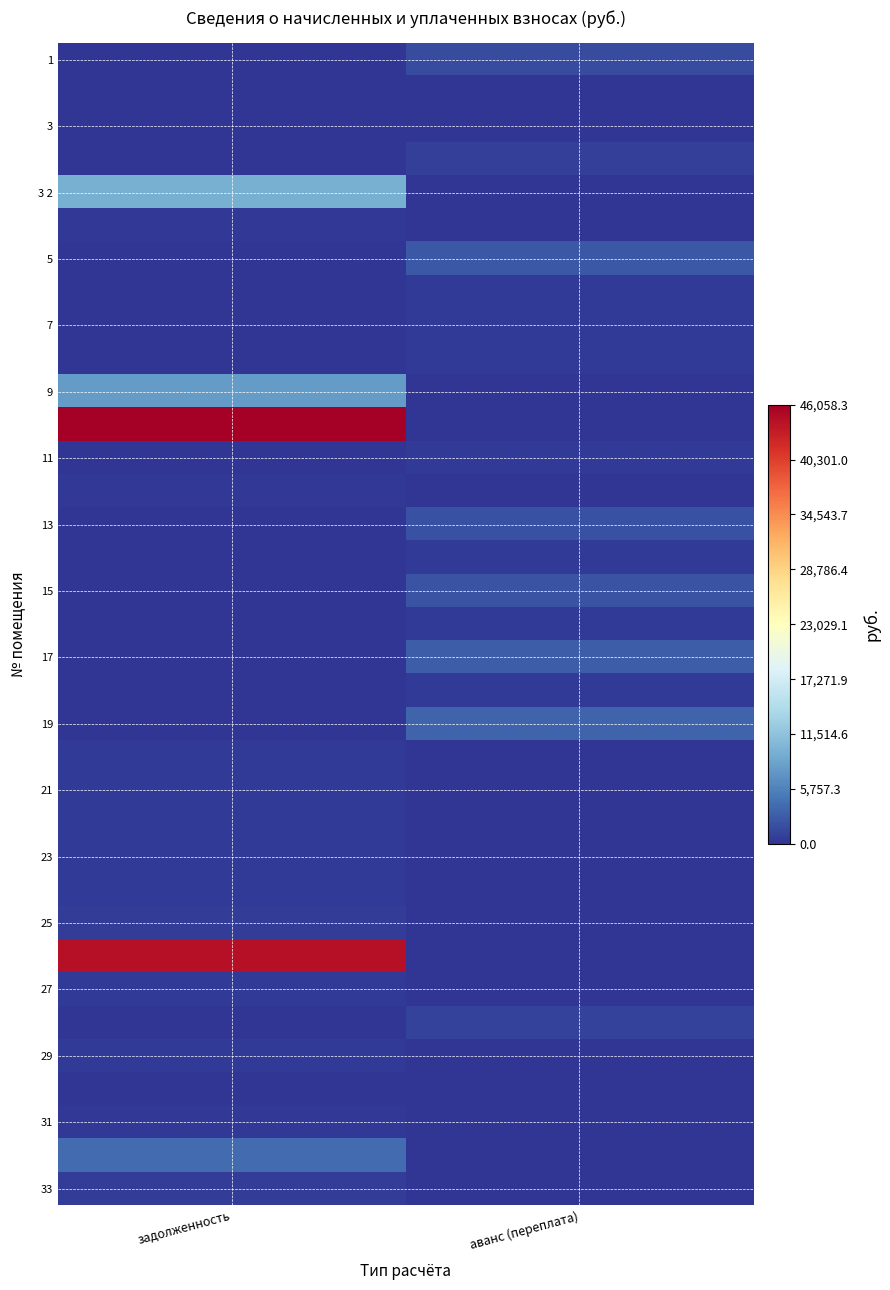

At which category is the sum across all series the highest?

задолженность